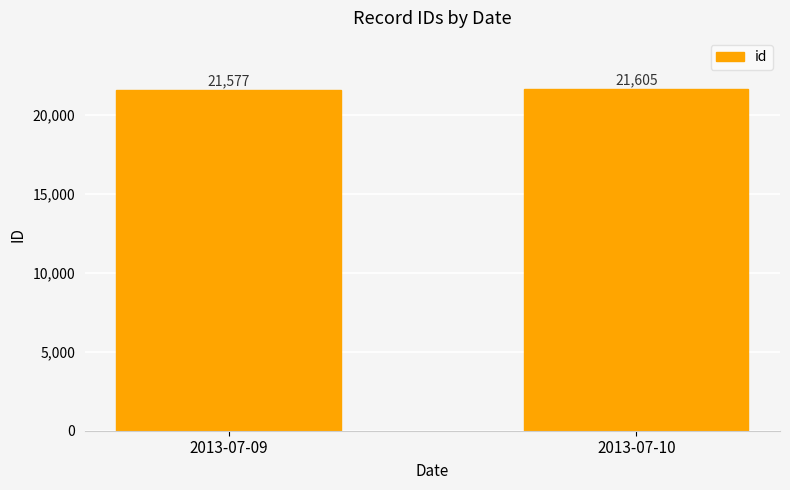

Reading left to right, list all the values displayed in this chart.

2013-07-09=21577	2013-07-10=21605